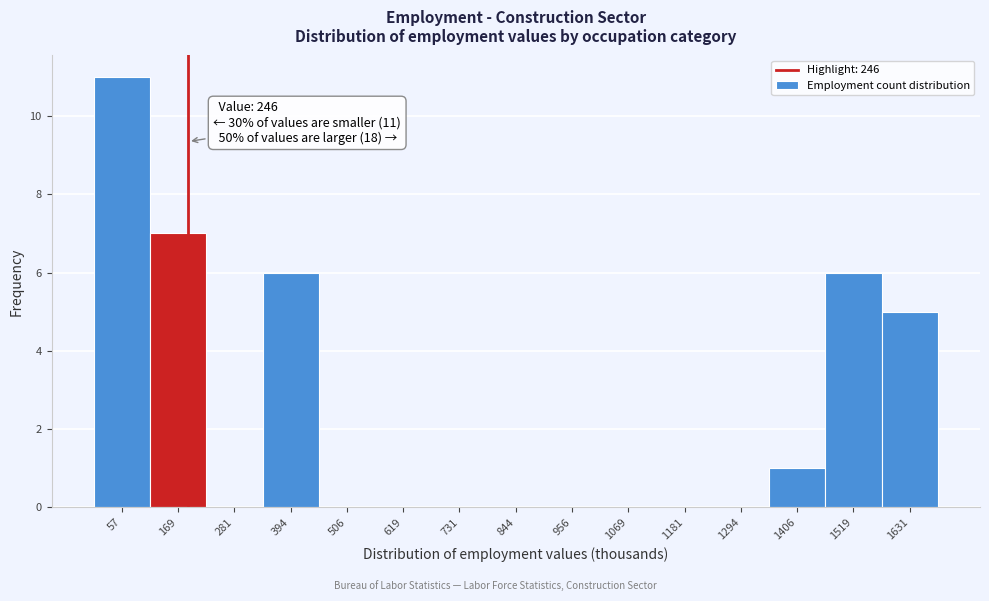

Reading left to right, list all the values displayed in this chart.

57=11	169=7	281=0	394=6	506=0	619=0	731=0	844=0	956=0	1069=0	1181=0	1294=0	1406=1	1519=6	1631=5